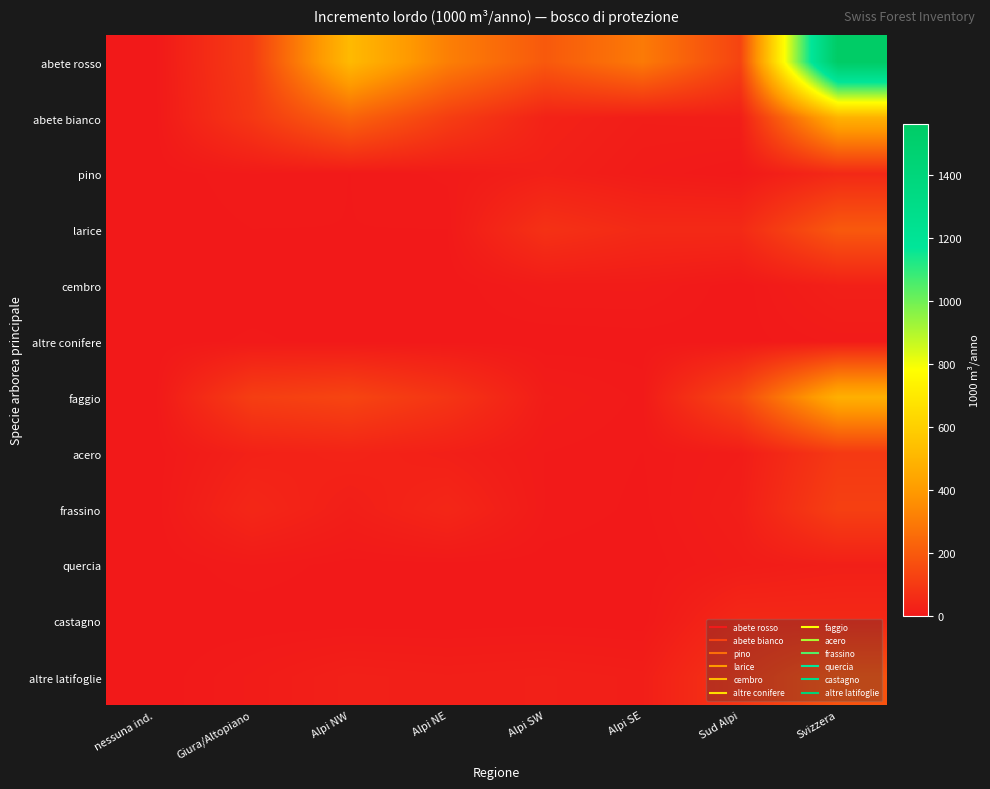

How many series are shown in this chart?

12